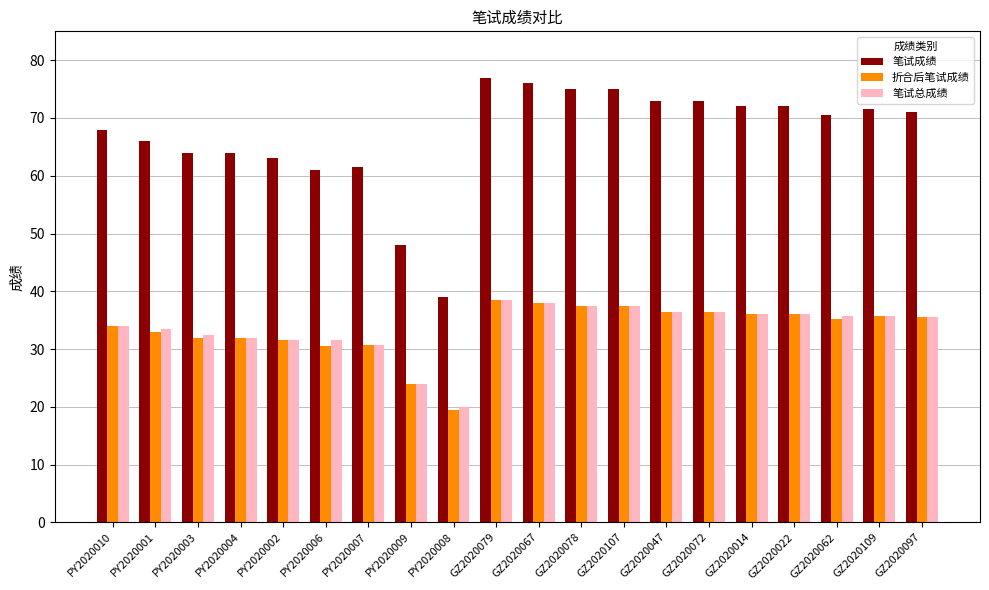

The 笔试总成绩 series shows 47.4 at PY2020010. True or false?

False